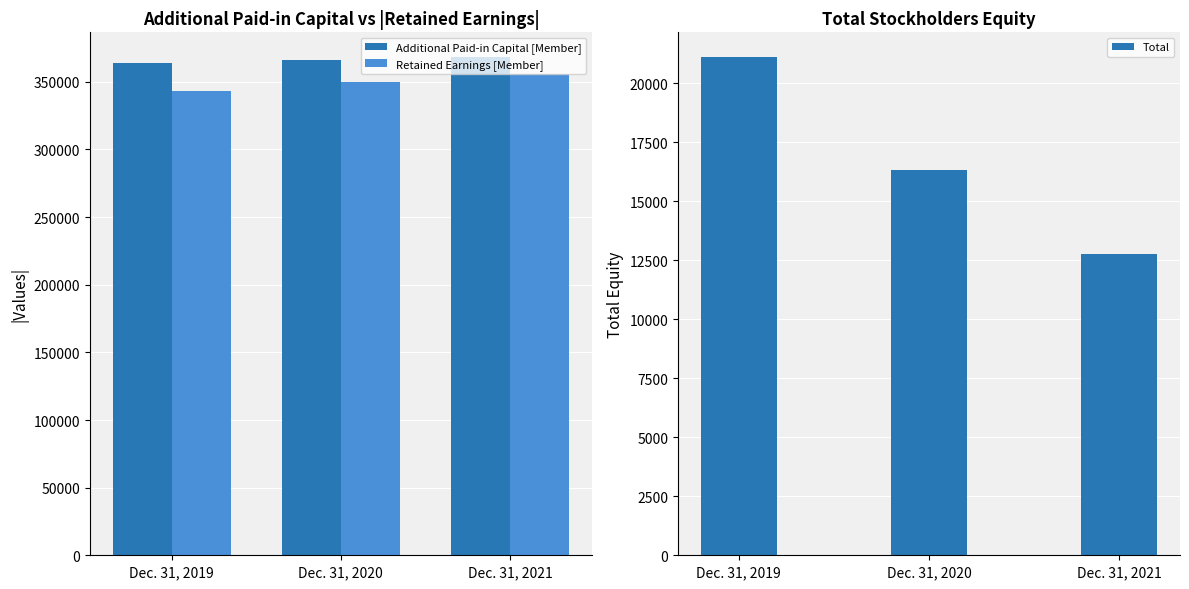

Where does the Retained Earnings [Member] series first go above 349765?

Dec. 31, 2021